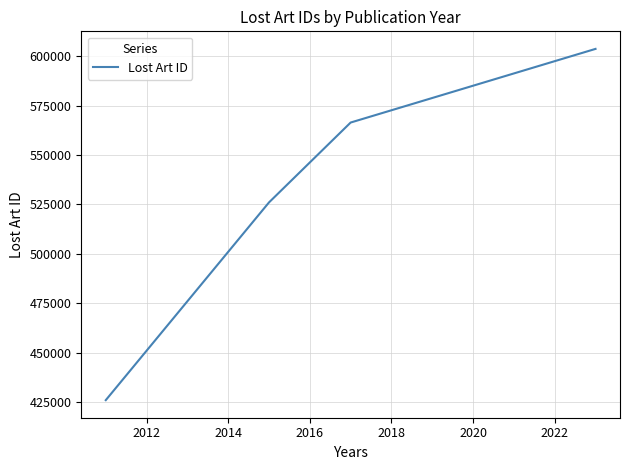

What is the difference between the second highest and minimum values?

140607.0